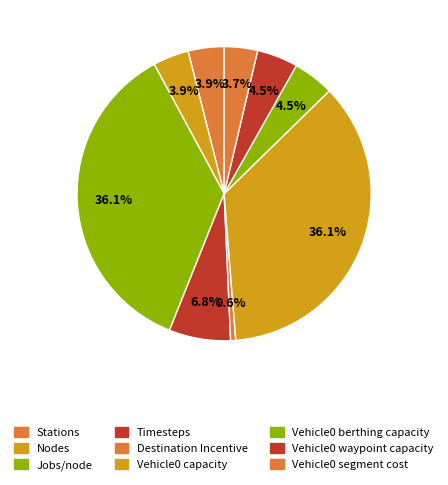

Is there any slice that represents more than half of the pie?

No